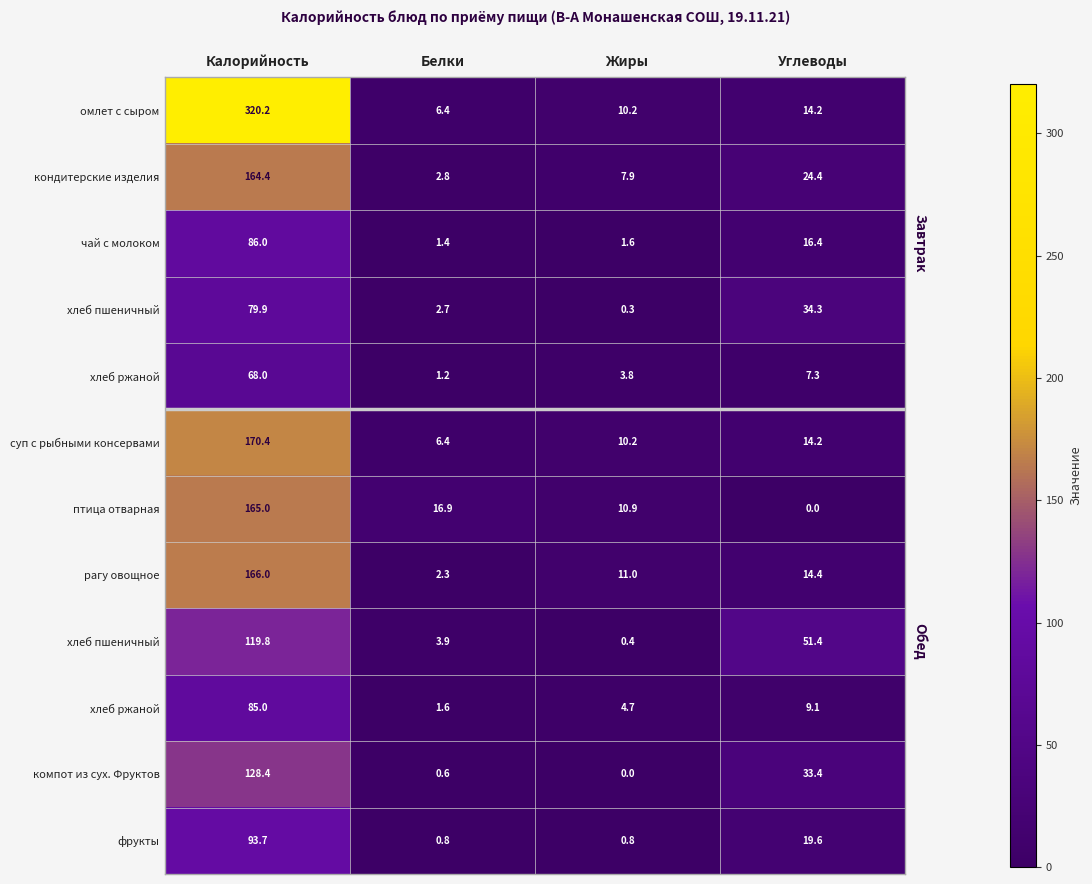

Count the number of categories in the chart.

4